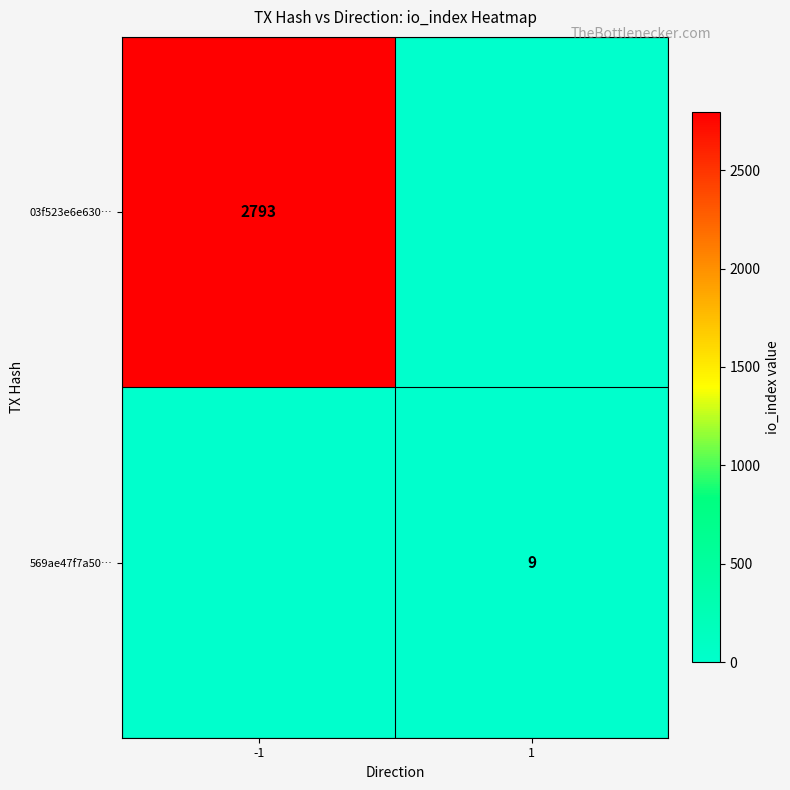

Is the value of 03f523e6e630… at -1 greater than the value of 569ae47f7a50… at 1?

Yes